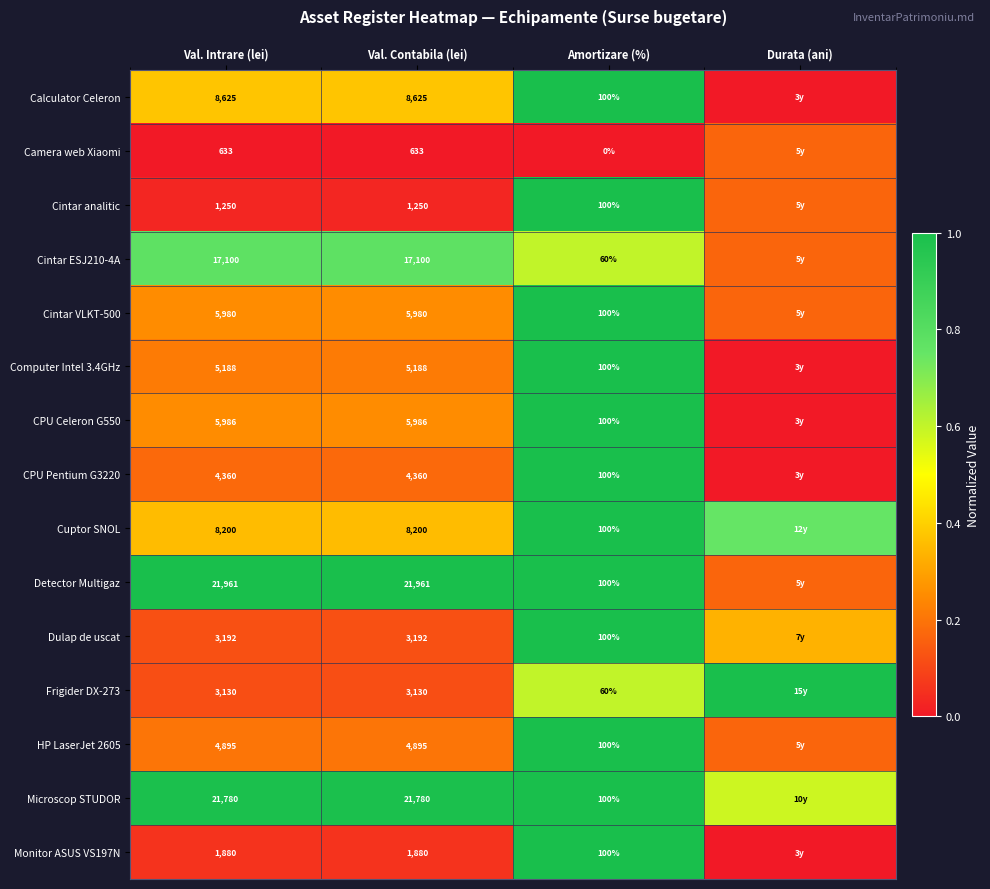

Which series changed the most between Val. Intrare (lei) and Amortizare (%)?

Detector Multigaz